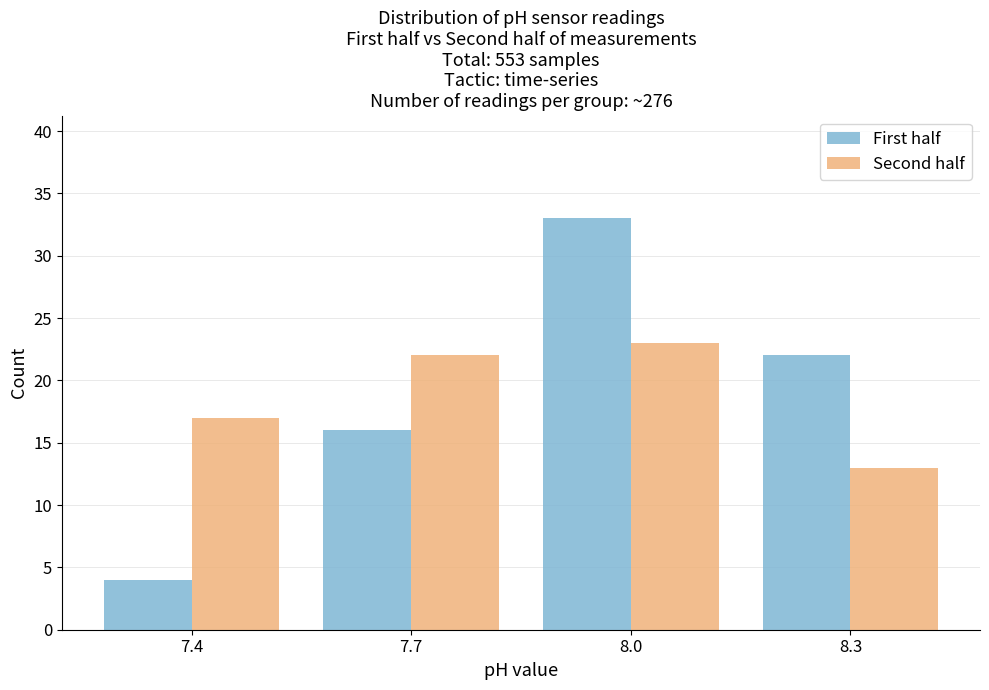

Reading left to right, extract all data points from this chart.

First half: 7.4=4	7.7=16	8.0=33	8.3=22
Second half: 7.4=17	7.7=22	8.0=23	8.3=13